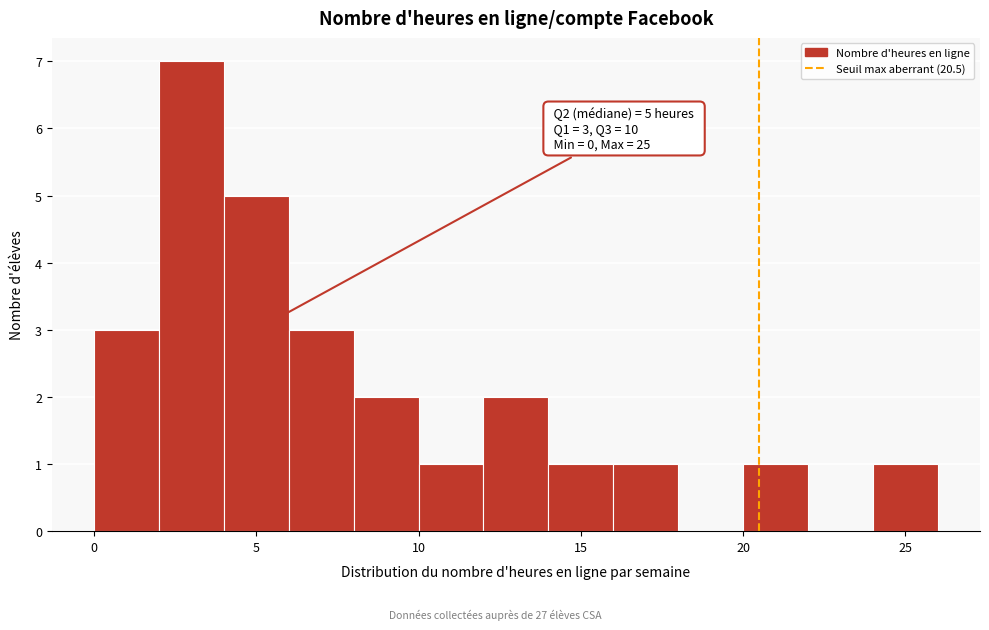

Over which range of the x-axis is the bar tallest?

2 to 4